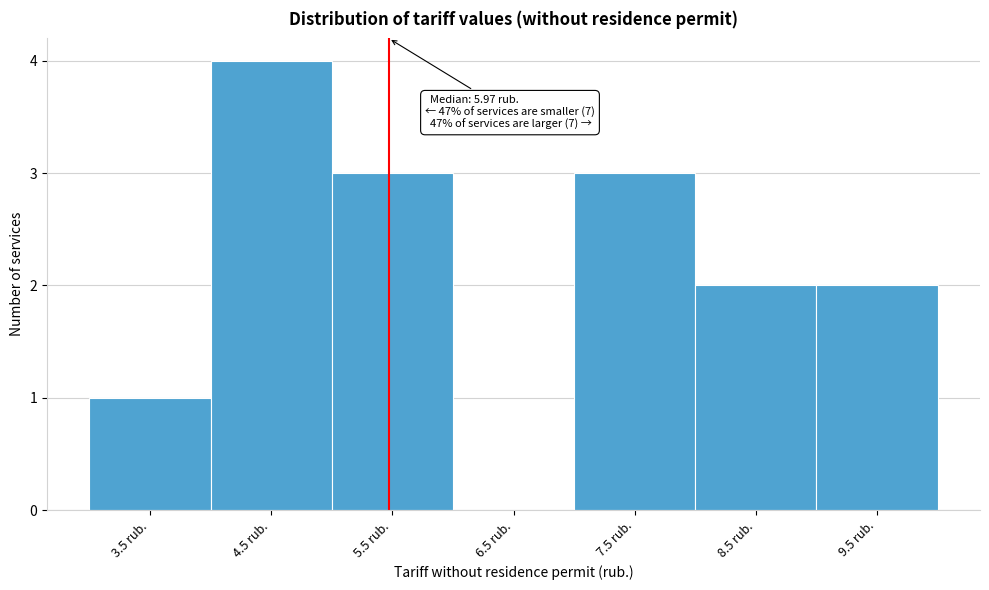

Reading right to left, list all the values displayed in this chart.

9.5 rub.=2	8.5 rub.=2	7.5 rub.=3	6.5 rub.=0	5.5 rub.=3	4.5 rub.=4	3.5 rub.=1